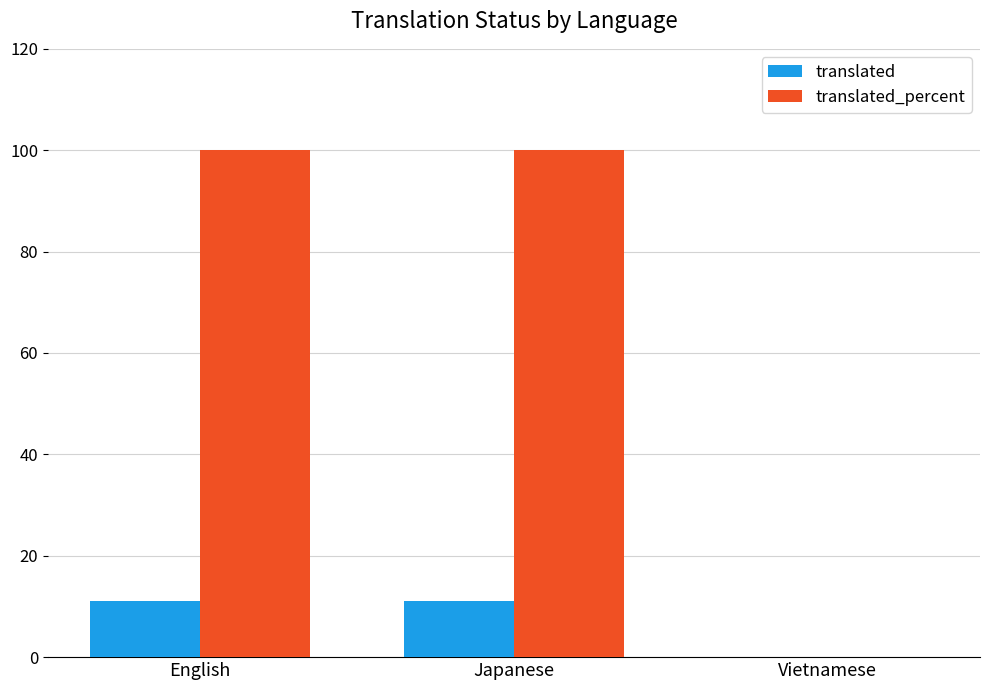

Is it true that translated equals 11 at Japanese?

True